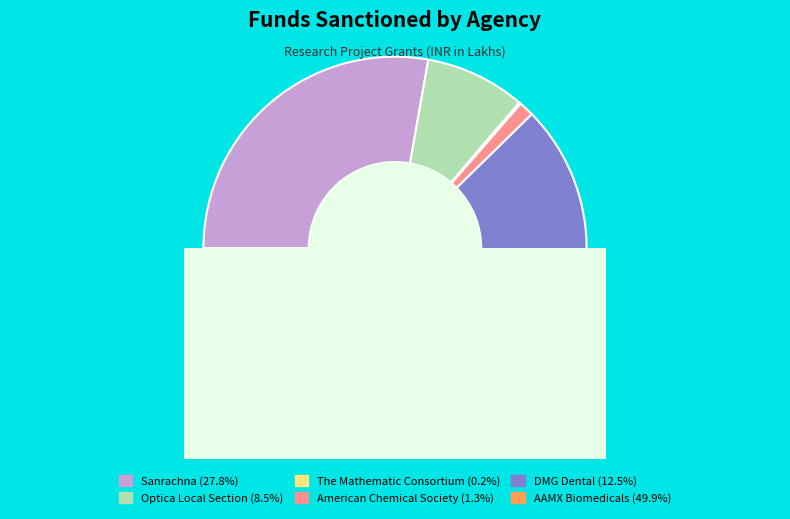

What is the total percentage of AAMX Biomedicals and Sanrachna?

77.7%